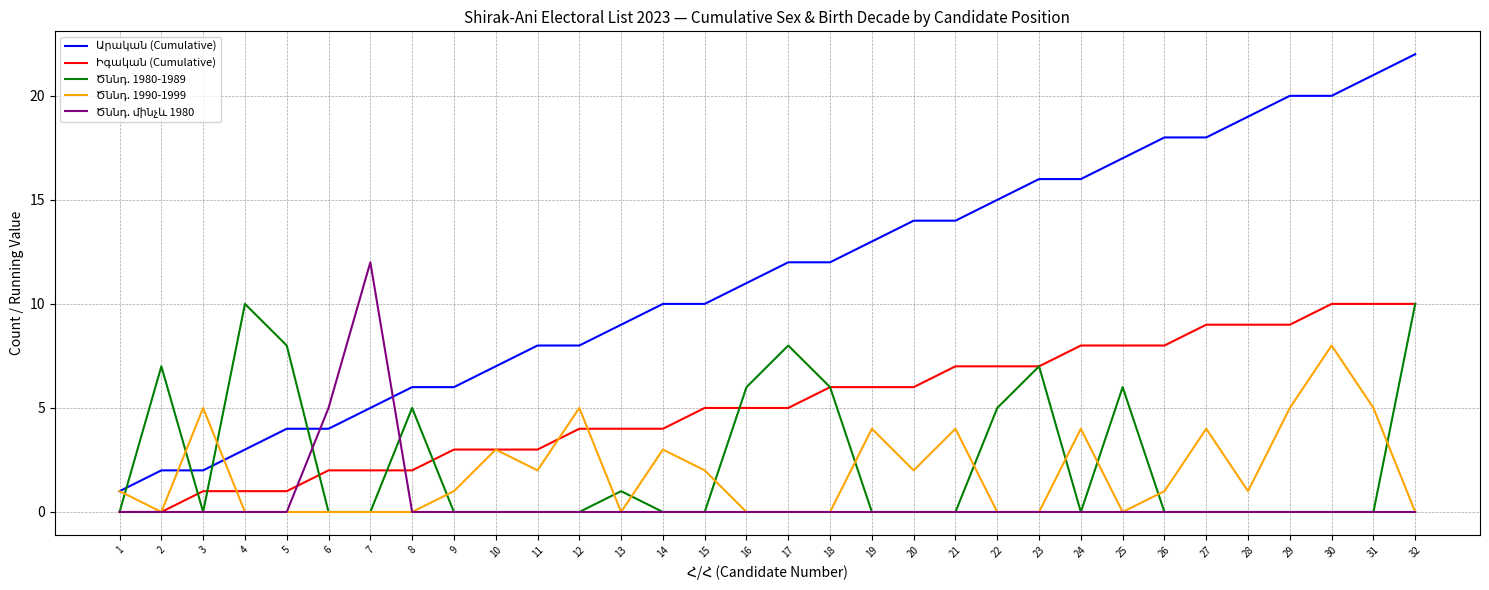

At which category is the sum across all series the highest?

32